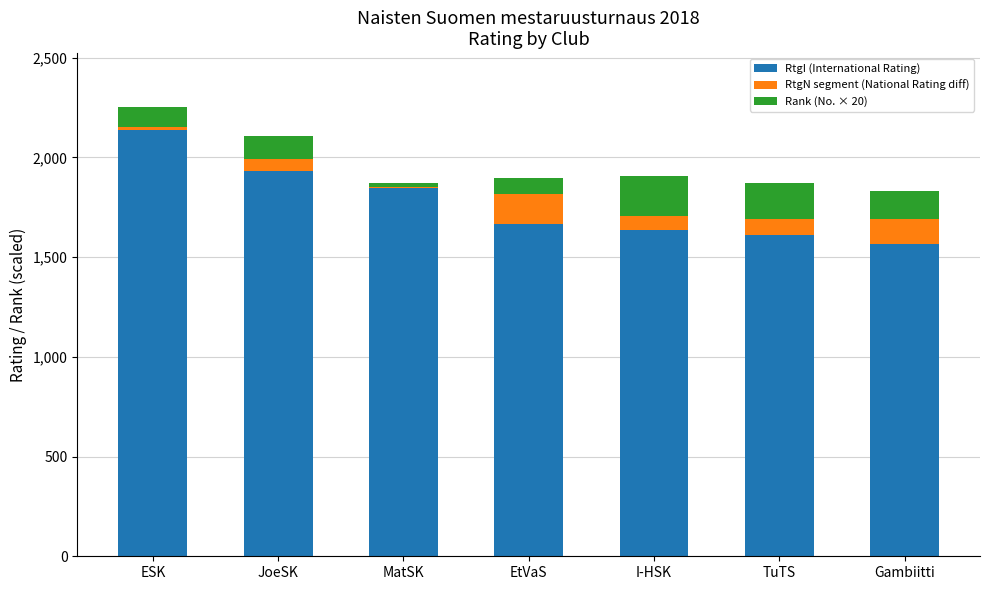

What is the total value across all series at JoeSK?

2110